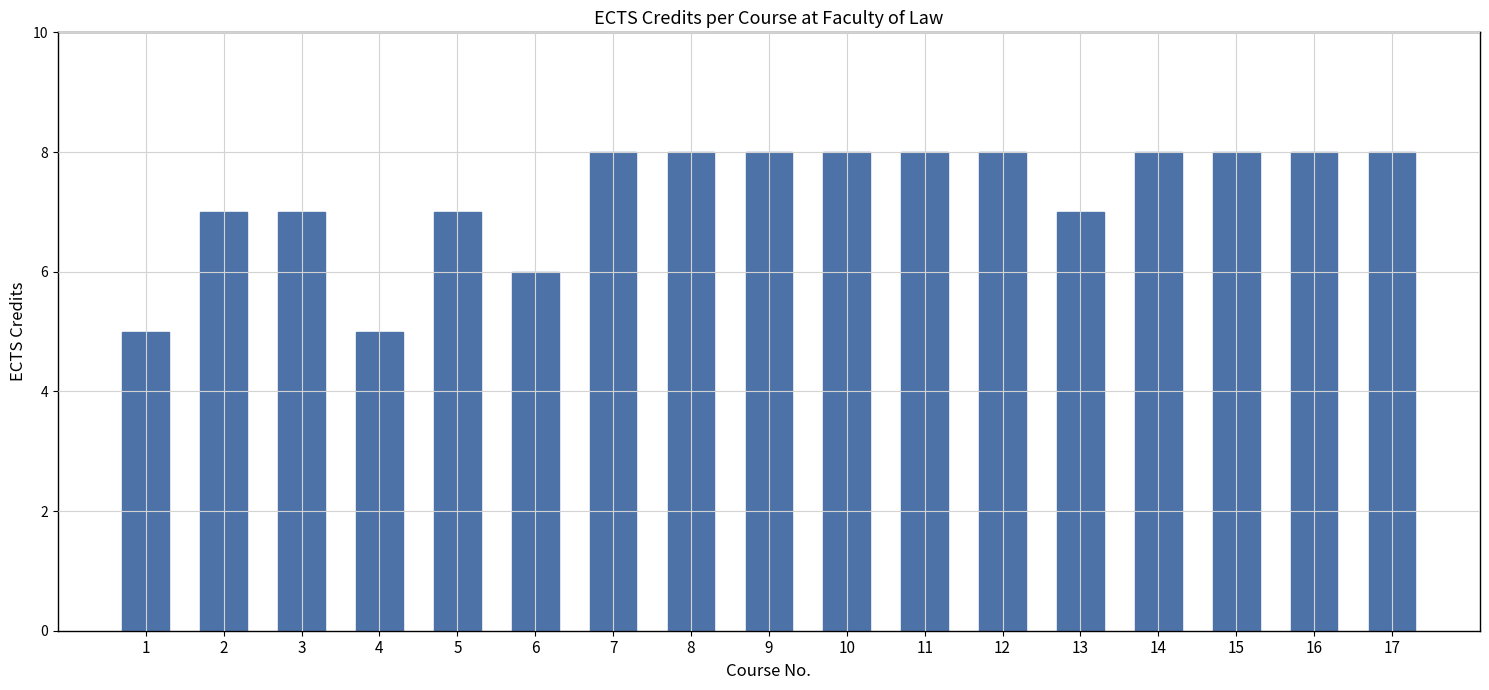

What is the difference between the values at 16 and 5?

1